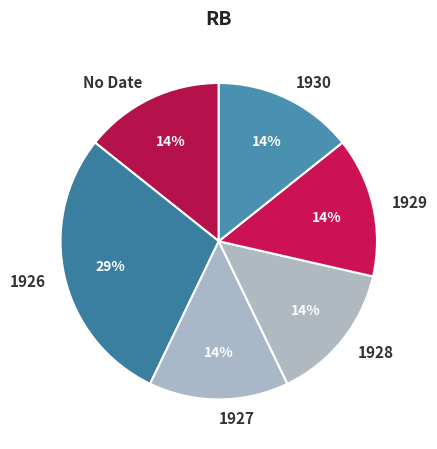

What is the largest slice in the pie chart?

1926